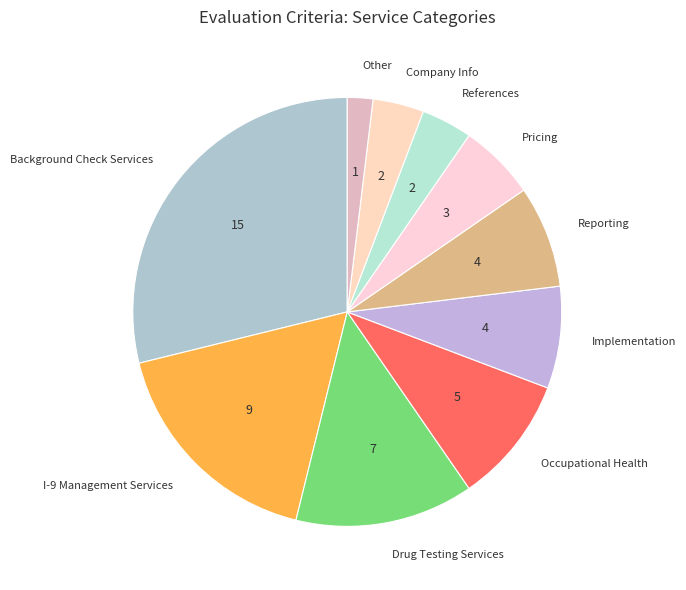

Is there a majority slice in this chart?

No